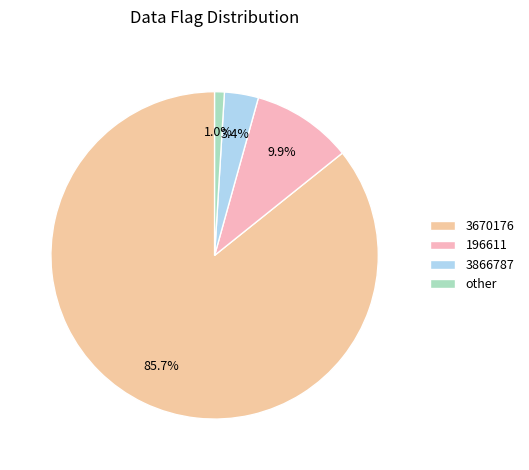

What is the largest slice in the pie chart?

3670176